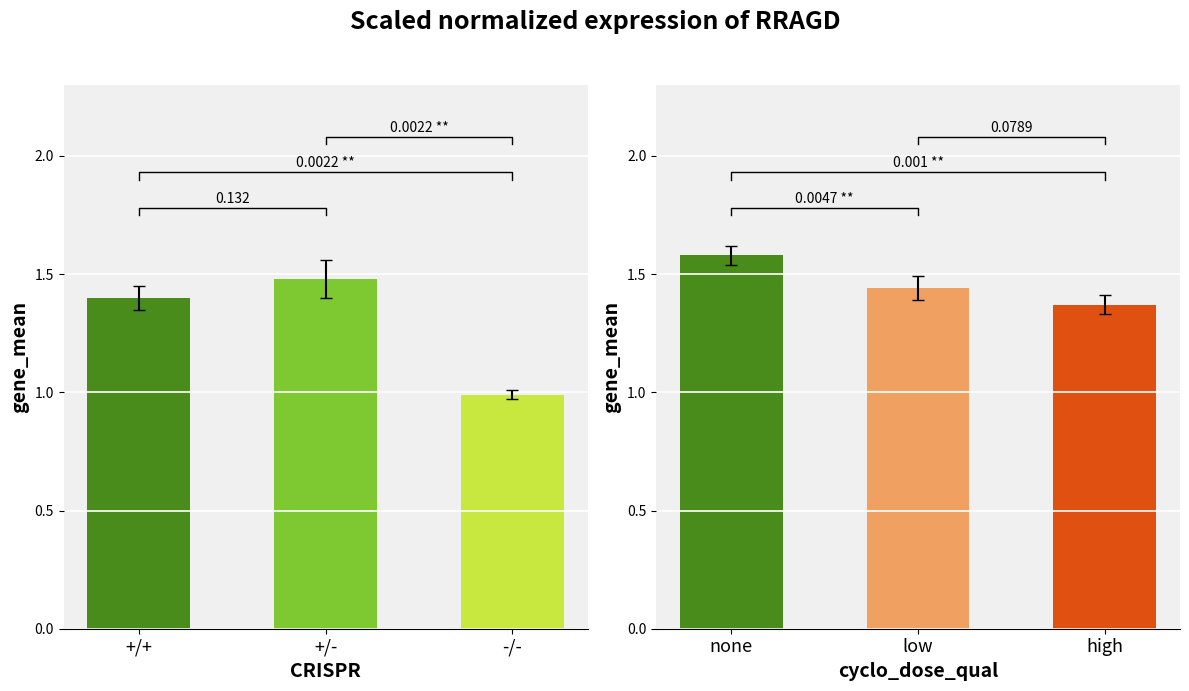

What is the smallest value displayed?

1.0